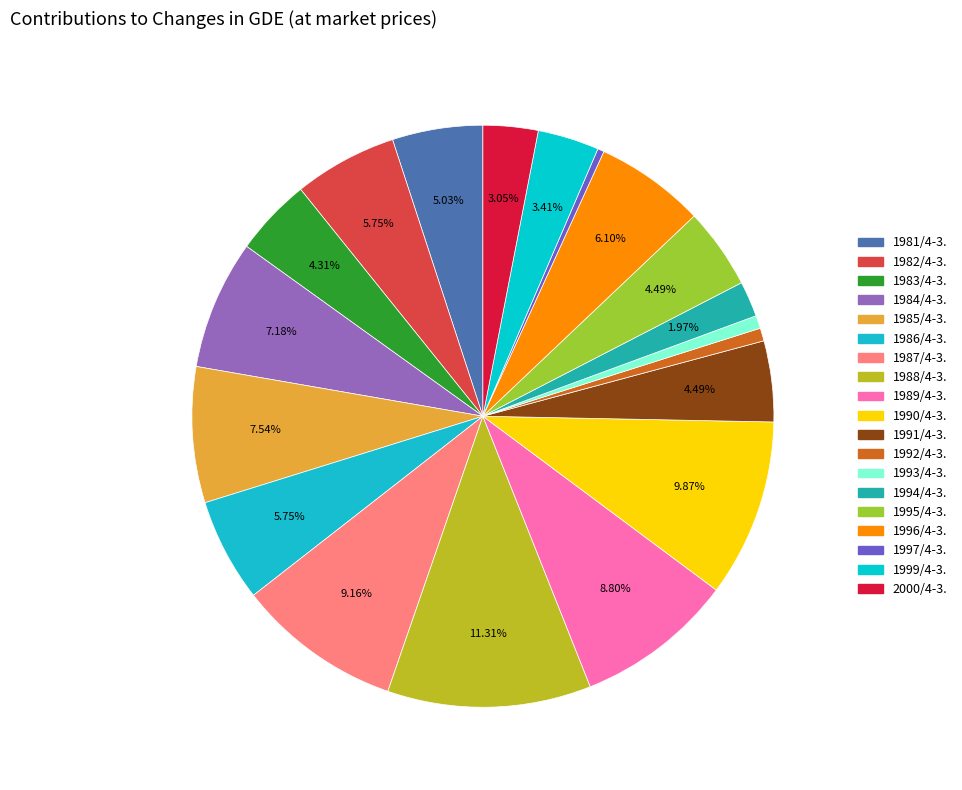

How many segments does this pie chart have?

19